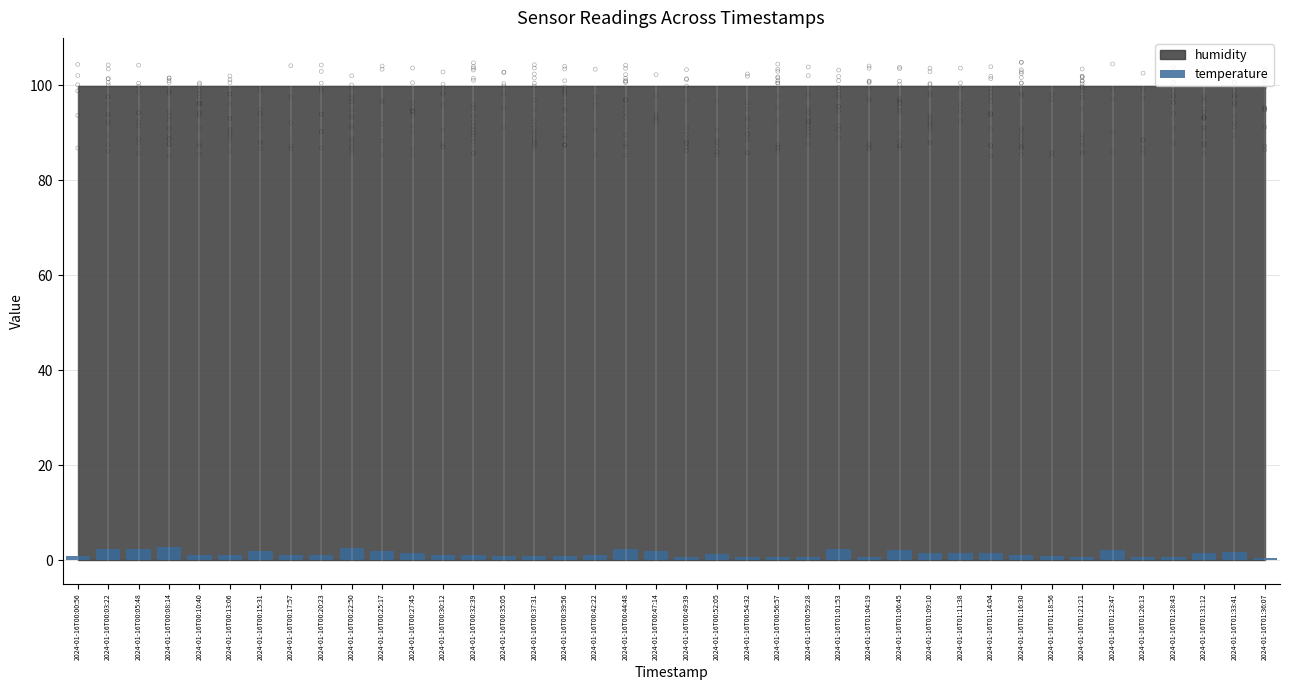

Between 2024-01-16T00:22:50 and 2024-01-16T01:14:04, which is larger?

2024-01-16T00:22:50